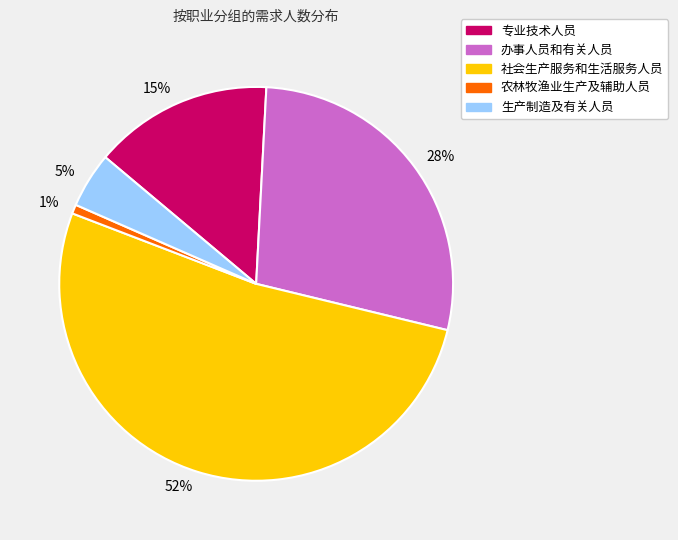

True or false: 52% accounts for 52% of the total.

True